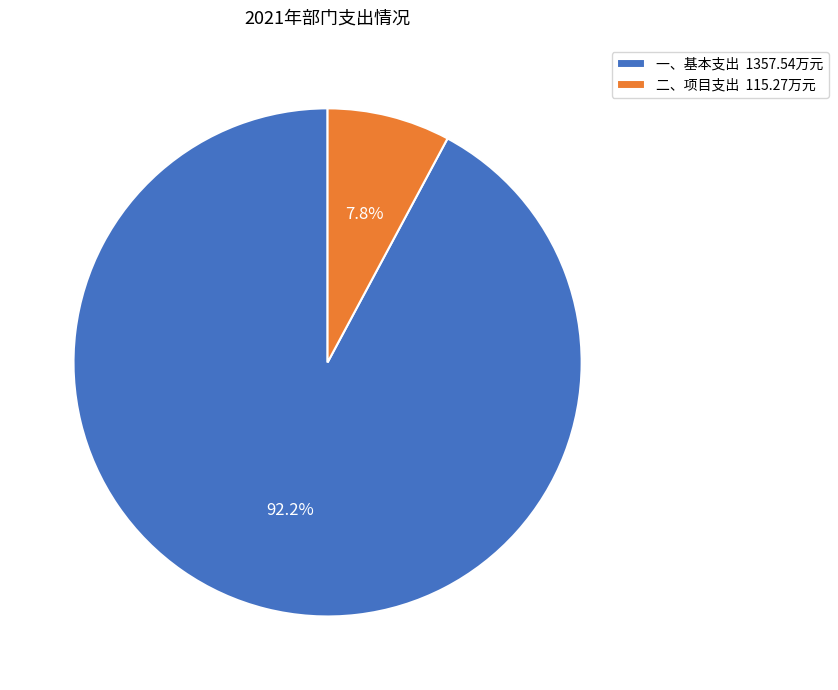

Is it true that 一、基本支出 is 99% of the pie?

False